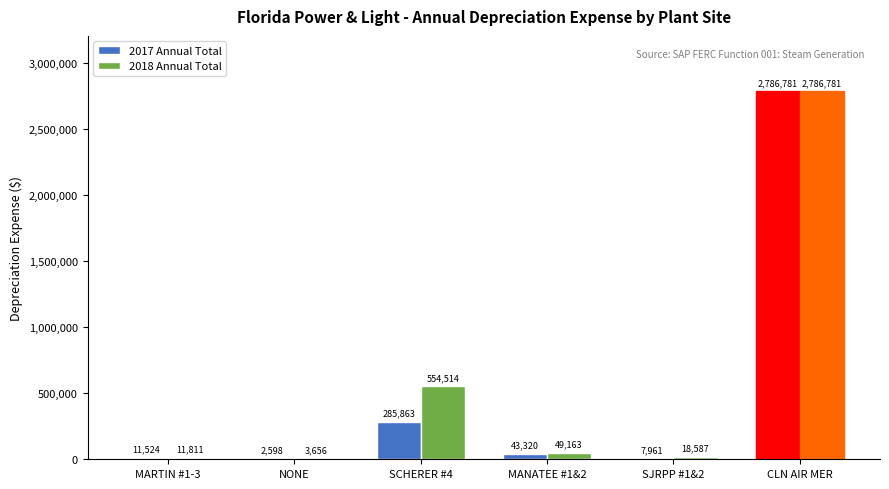

What are all the series names shown in the legend?

2017 Annual Total, 2018 Annual Total